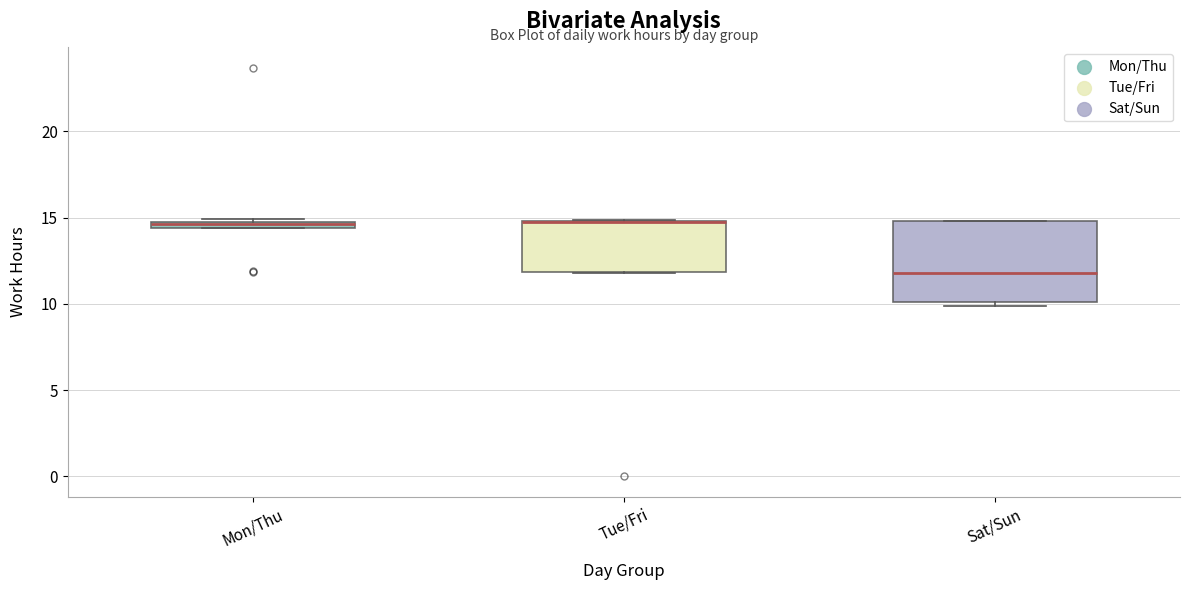

Where is the upper edge of the box for Mon/Thu on the y-axis? The values are not printed on the chart, so give them approximately, as read against the axis.

15.0